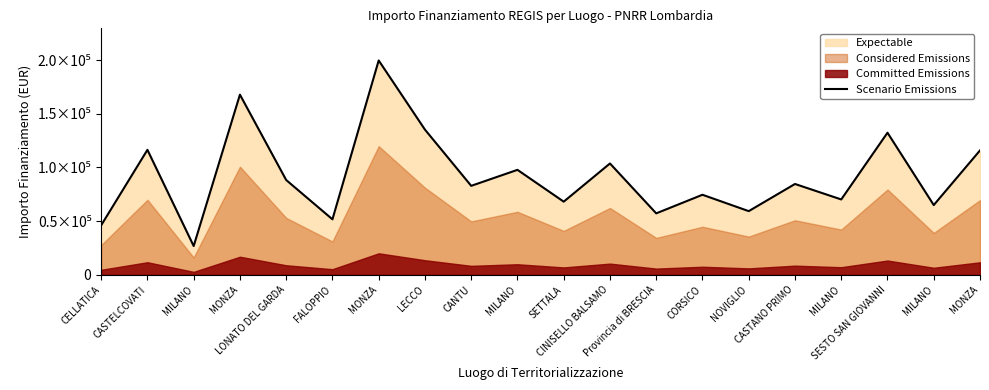

Approximately how many times larger is the value at CELLATICA compared to MONZA?

0.4